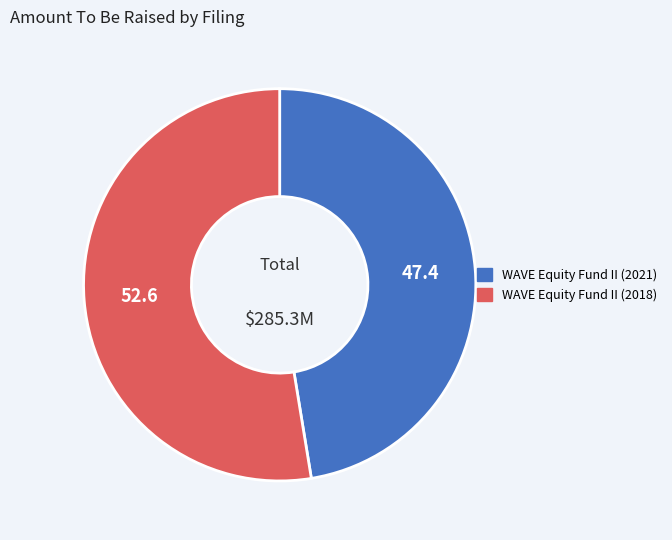

Between WAVE Equity Fund II (2018) and WAVE Equity Fund II (2021), which is larger?

WAVE Equity Fund II (2018)